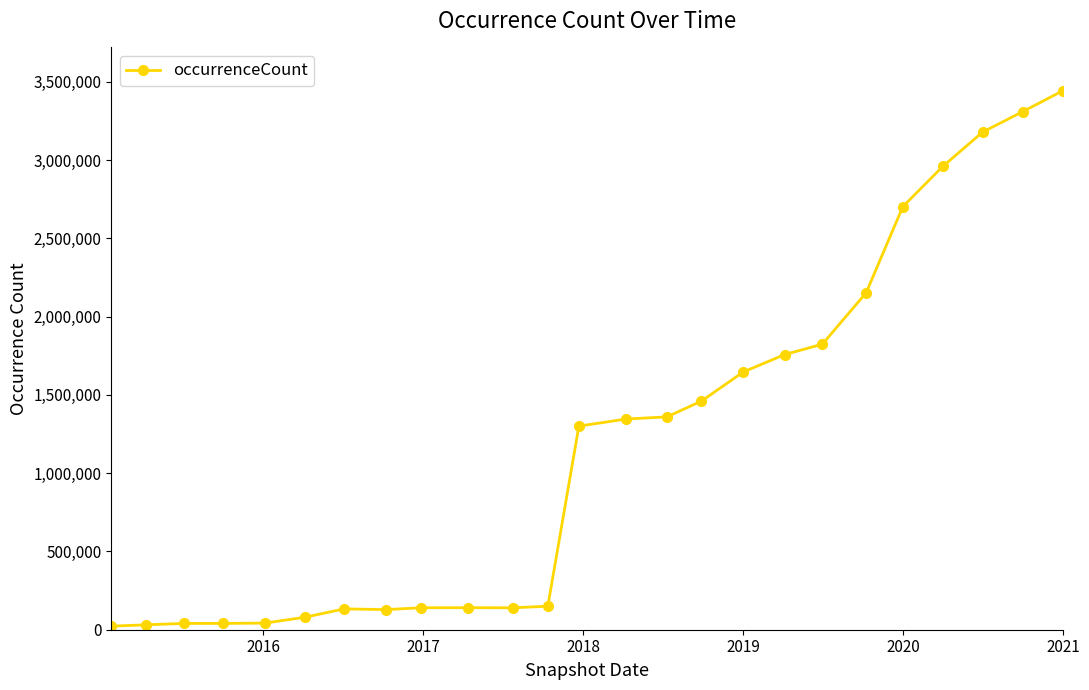

True or false: the data has more than 0 interior local peaks.

True